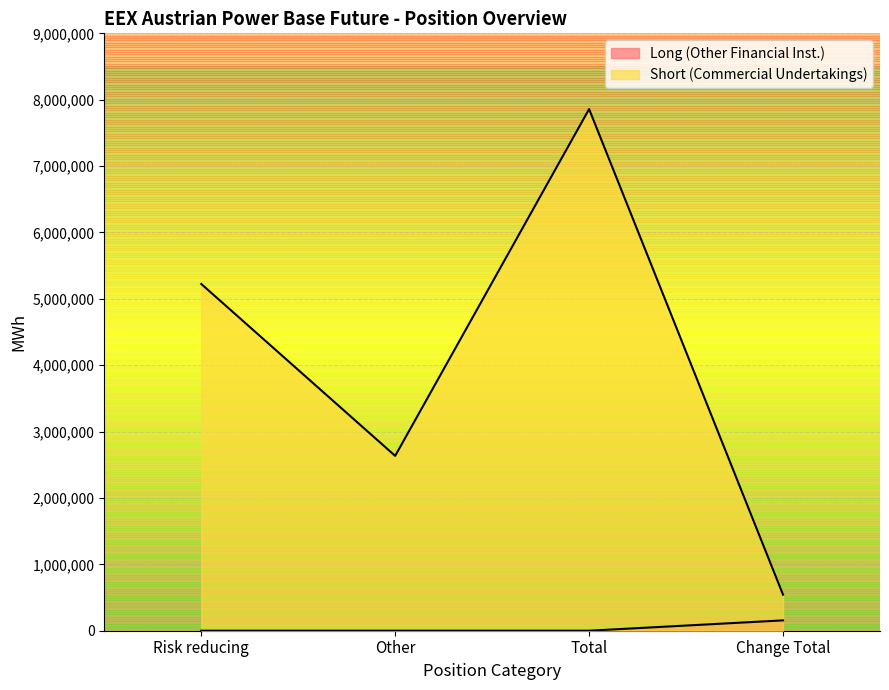

Reading left to right, transcribe all the data shown in this chart.

Long (Other Financial Inst.): Risk reducing=0	Other=0	Total=0	Change Total=155784
Short (Commercial Undertakings): Risk reducing=5224258	Other=2634221	Total=7858479	Change Total=542736